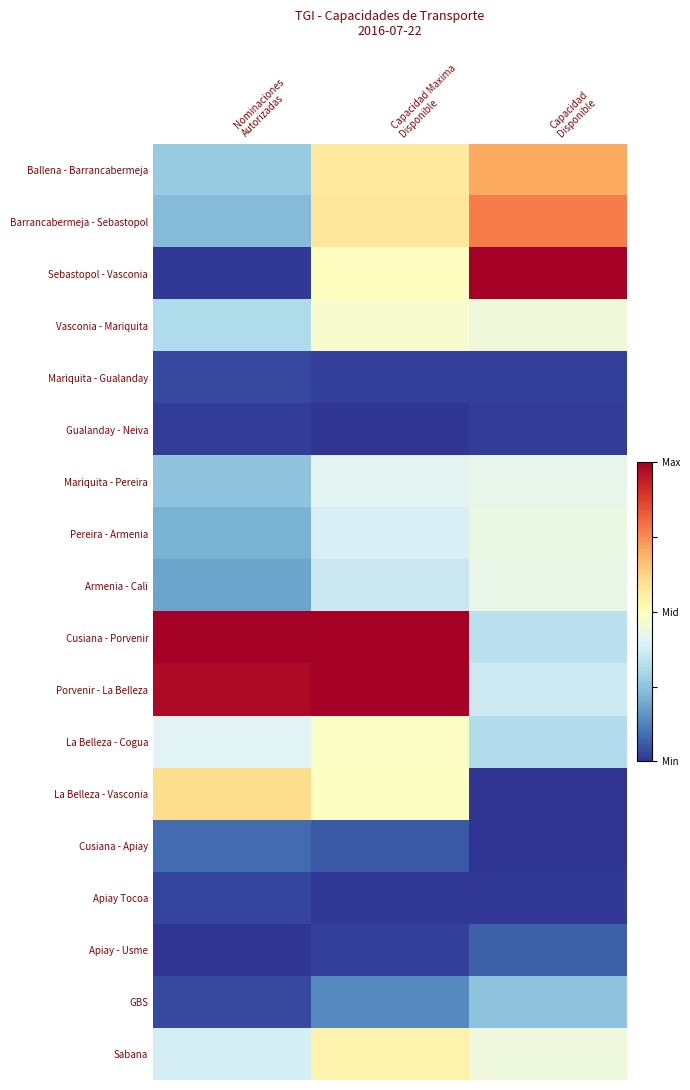

Reading left to right, list all the values displayed in this chart.

Ballena - Barrancabermeja: Nominaciones
Autorizadas=0.3	Capacidad Maxima
Disponible=0.6	Capacidad
Disponible=0.7
Barrancabermeja - Sebastopol: Nominaciones
Autorizadas=0.2	Capacidad Maxima
Disponible=0.6	Capacidad
Disponible=0.8
Sebastopol - Vasconia: Nominaciones
Autorizadas=0.0	Capacidad Maxima
Disponible=0.5	Capacidad
Disponible=1.0
Vasconia - Mariquita: Nominaciones
Autorizadas=0.3	Capacidad Maxima
Disponible=0.5	Capacidad
Disponible=0.4
Mariquita - Gualanday: Nominaciones
Autorizadas=0.0	Capacidad Maxima
Disponible=0.0	Capacidad
Disponible=0.0
Gualanday - Neiva: Nominaciones
Autorizadas=0.0	Capacidad Maxima
Disponible=0.0	Capacidad
Disponible=0.0
Mariquita - Pereira: Nominaciones
Autorizadas=0.3	Capacidad Maxima
Disponible=0.4	Capacidad
Disponible=0.4
Pereira - Armenia: Nominaciones
Autorizadas=0.2	Capacidad Maxima
Disponible=0.4	Capacidad
Disponible=0.4
Armenia - Cali: Nominaciones
Autorizadas=0.2	Capacidad Maxima
Disponible=0.4	Capacidad
Disponible=0.4
Cusiana - Porvenir: Nominaciones
Autorizadas=1.0	Capacidad Maxima
Disponible=1.0	Capacidad
Disponible=0.3
Porvenir - La Belleza: Nominaciones
Autorizadas=1.0	Capacidad Maxima
Disponible=1.0	Capacidad
Disponible=0.4
La Belleza - Cogua: Nominaciones
Autorizadas=0.4	Capacidad Maxima
Disponible=0.5	Capacidad
Disponible=0.3
La Belleza - Vasconia: Nominaciones
Autorizadas=0.6	Capacidad Maxima
Disponible=0.5	Capacidad
Disponible=0.0
Cusiana - Apiay: Nominaciones
Autorizadas=0.1	Capacidad Maxima
Disponible=0.1	Capacidad
Disponible=0.0
Apiay Tocoa: Nominaciones
Autorizadas=0.0	Capacidad Maxima
Disponible=0.0	Capacidad
Disponible=0.0
Apiay - Usme: Nominaciones
Autorizadas=0.0	Capacidad Maxima
Disponible=0.0	Capacidad
Disponible=0.1
GBS: Nominaciones
Autorizadas=0.0	Capacidad Maxima
Disponible=0.1	Capacidad
Disponible=0.3
Sabana: Nominaciones
Autorizadas=0.4	Capacidad Maxima
Disponible=0.5	Capacidad
Disponible=0.4